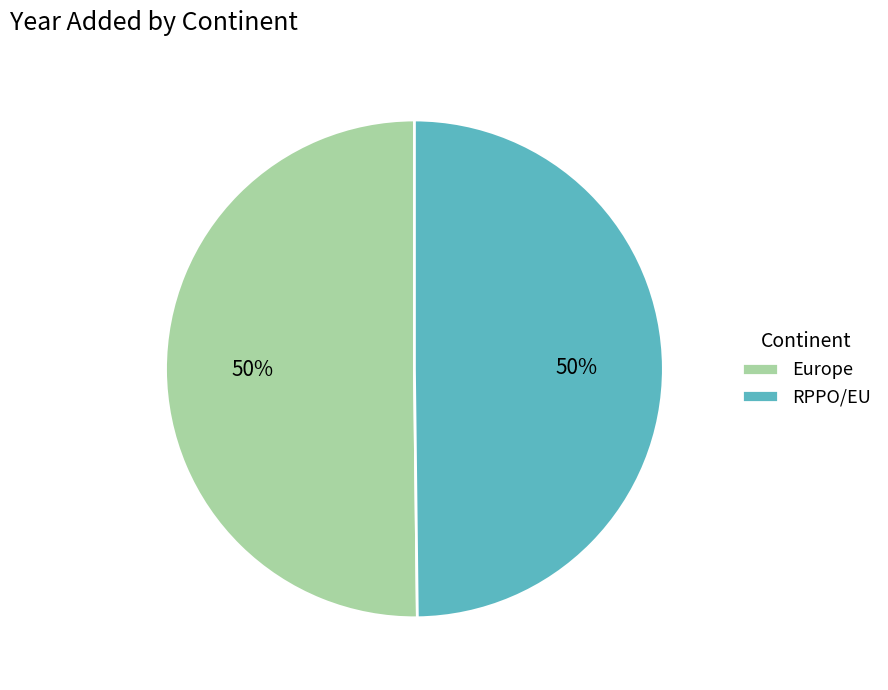

How many slices are in this pie chart?

2